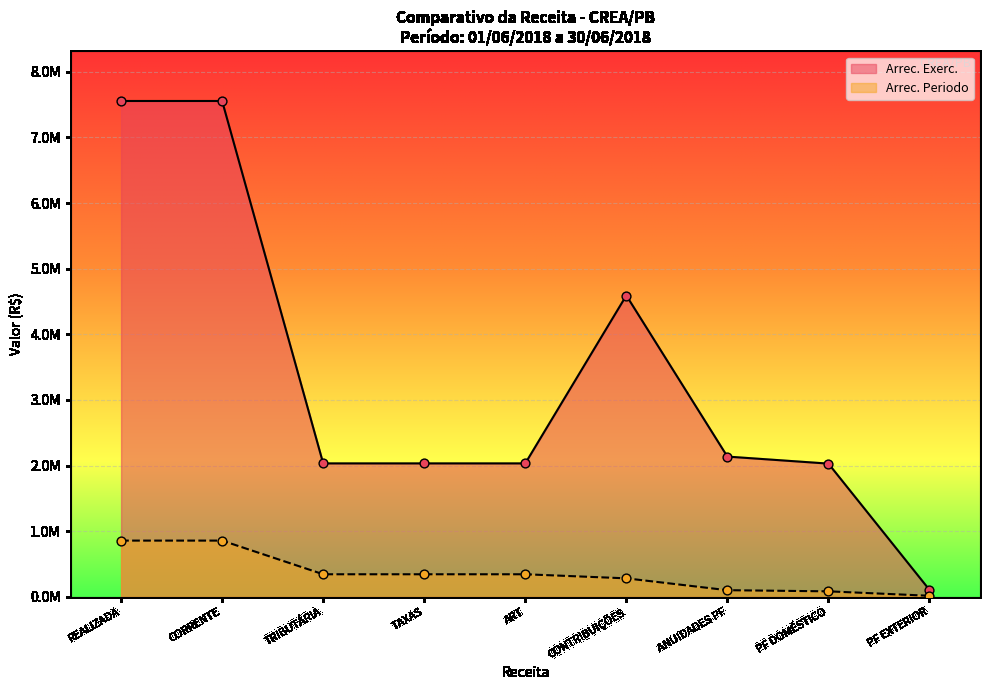

Which series contains the highest Y value?

Arrec. Exerc.